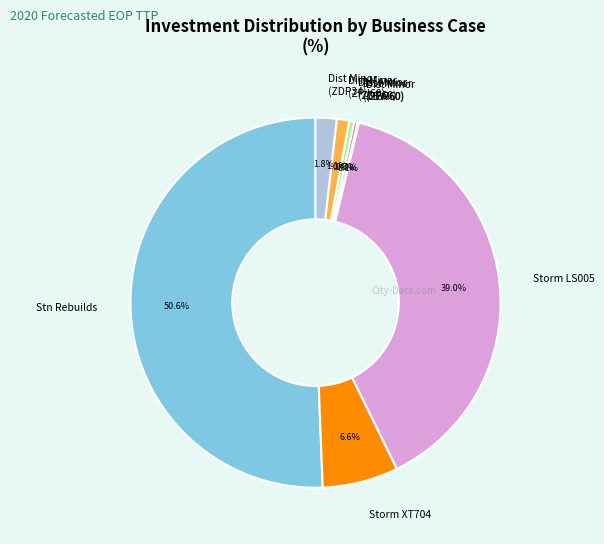

What is the majority slice?

Stn Rebuilds